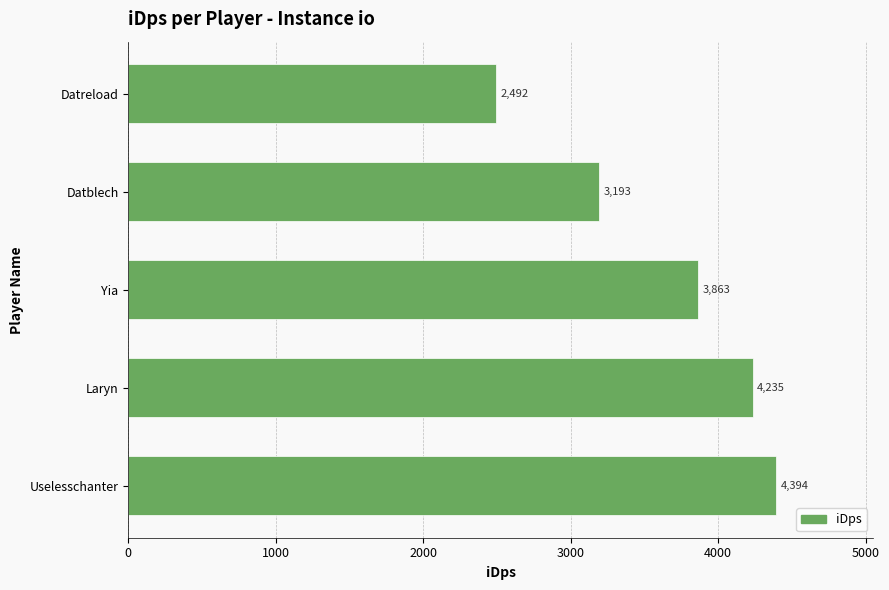

What is the greatest value displayed?

4393.8